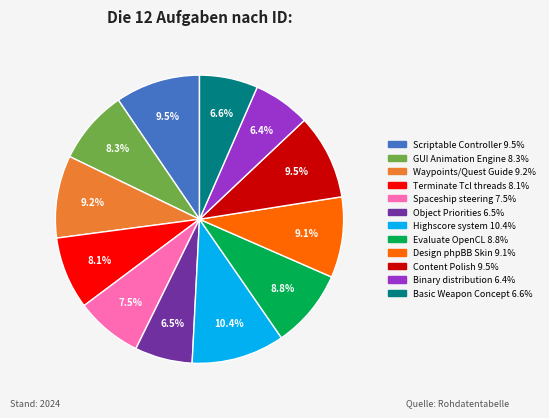

Does any single category account for the majority?

No